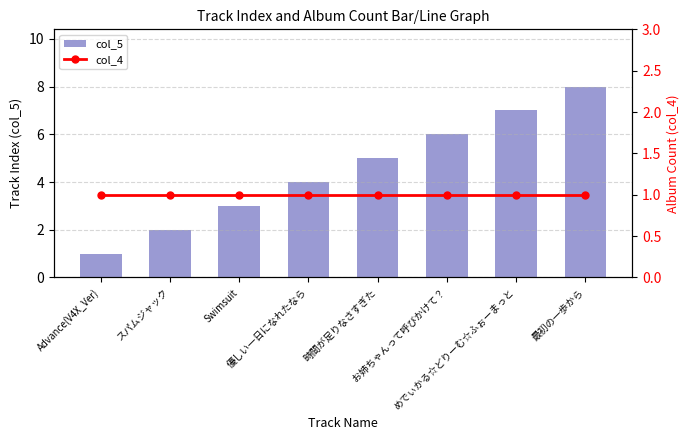

Which category has the highest value across all series?

最初の一歩から